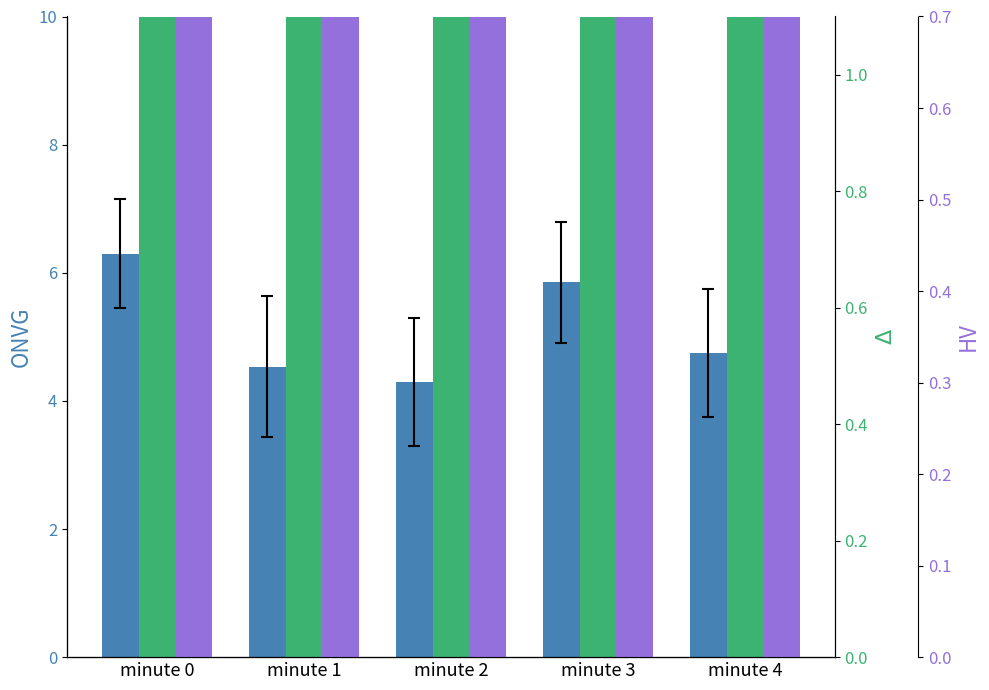

What is the smallest value displayed?

4.3